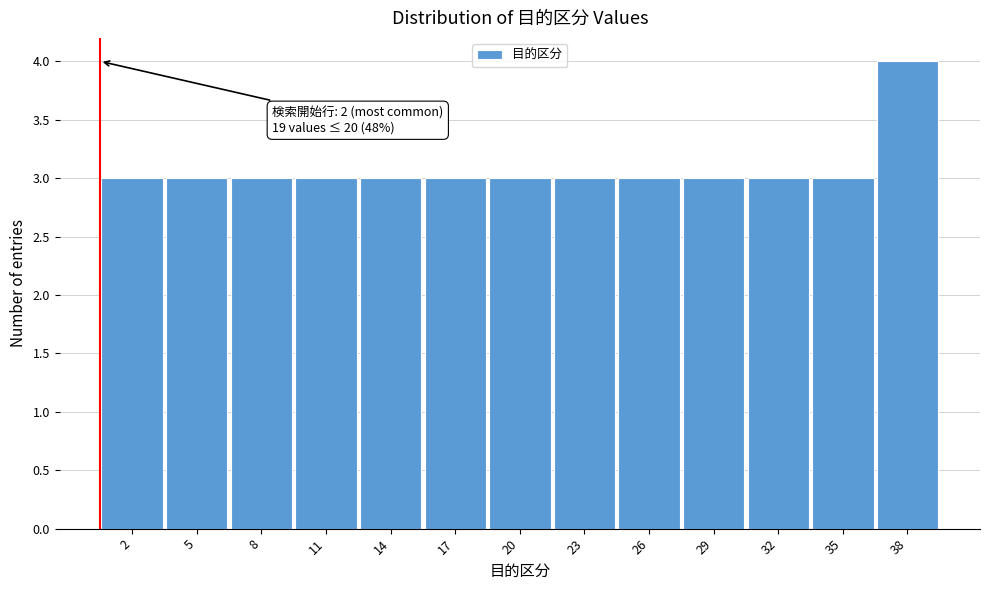

Reading left to right, list all the values displayed in this chart.

3	3	3	3	3	3	3	3	3	3	3	3	4